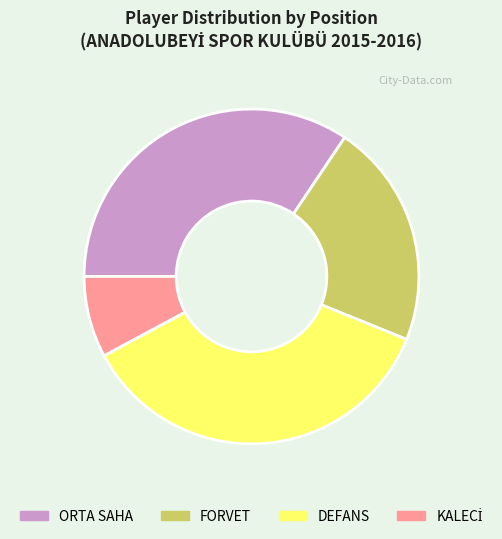

Is it true that ORTA SAHA is 26% of the pie?

False